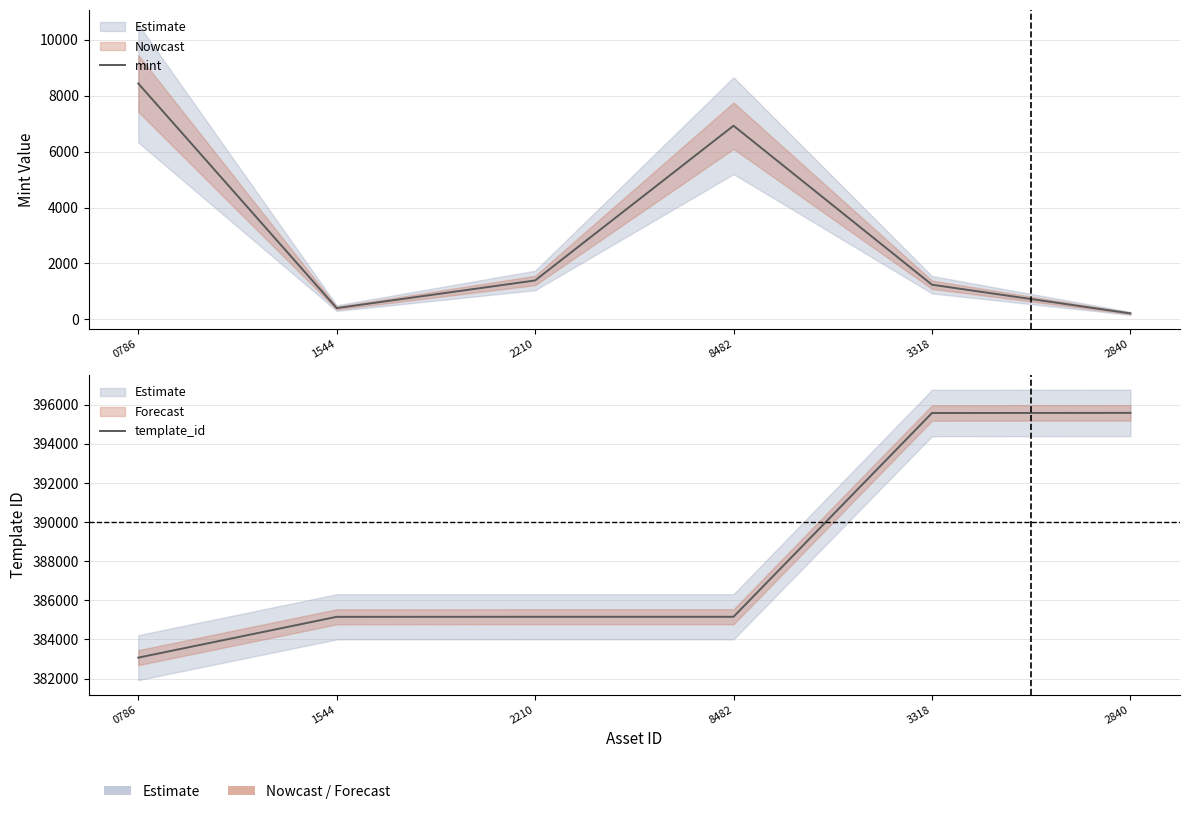

What is the difference between the highest and lowest values at 8482?

378232